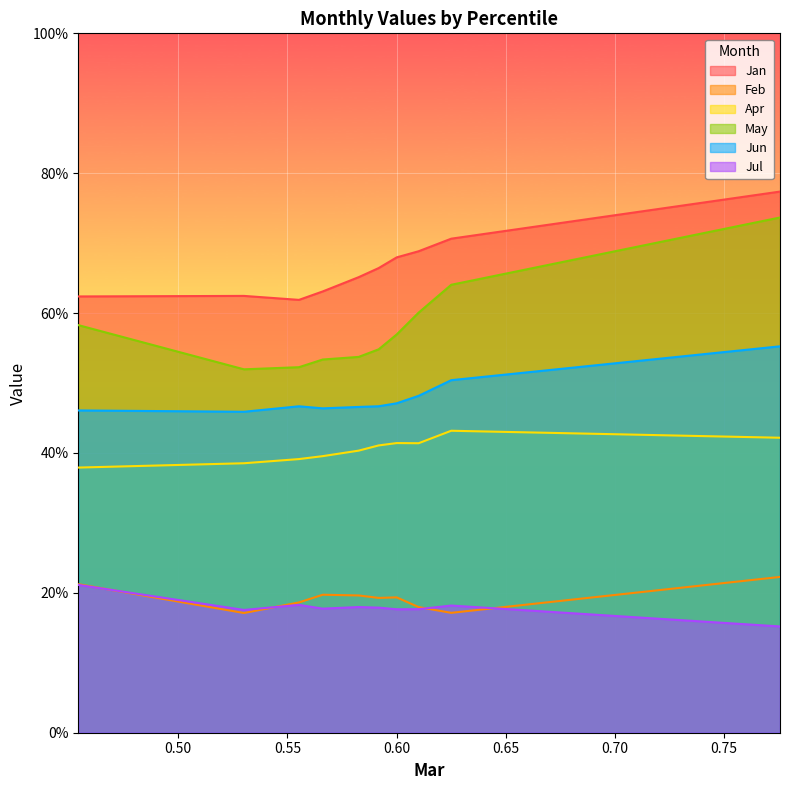

What are all the series names shown in the legend?

Jan, Feb, Apr, May, Jun, Jul